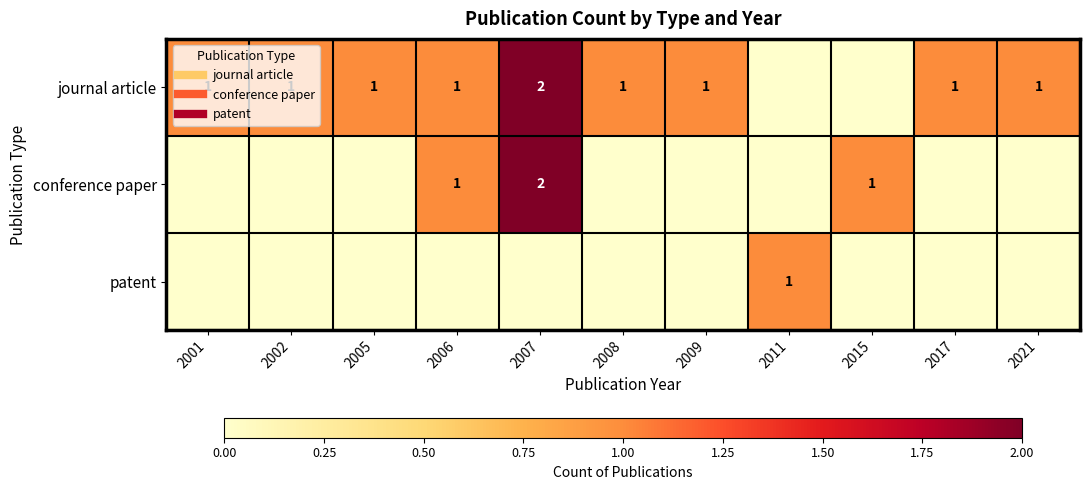

Which series has the largest total across all categories?

journal article